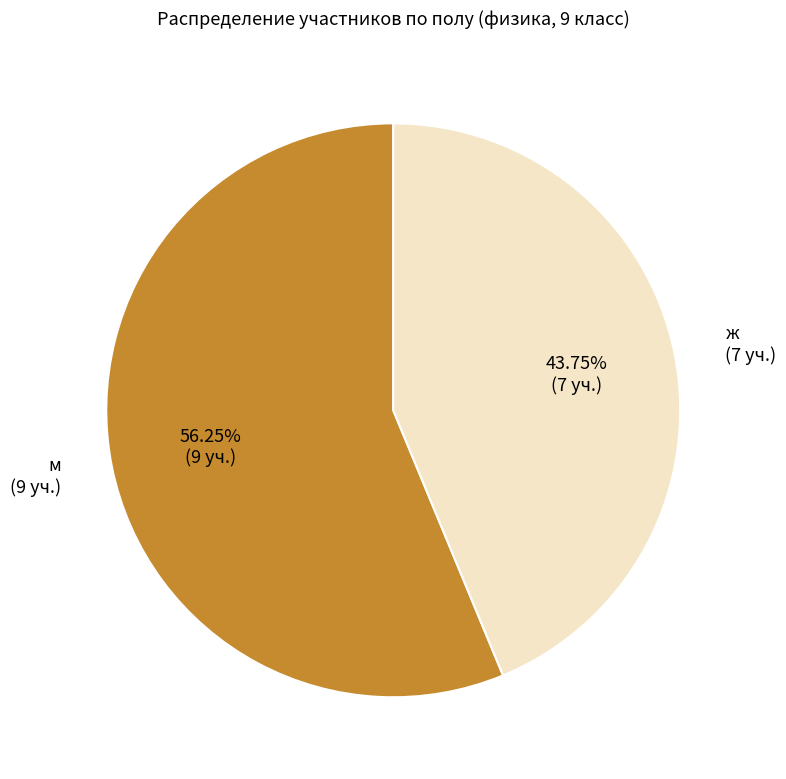

Rank the categories by value from lowest to highest.

ж, м